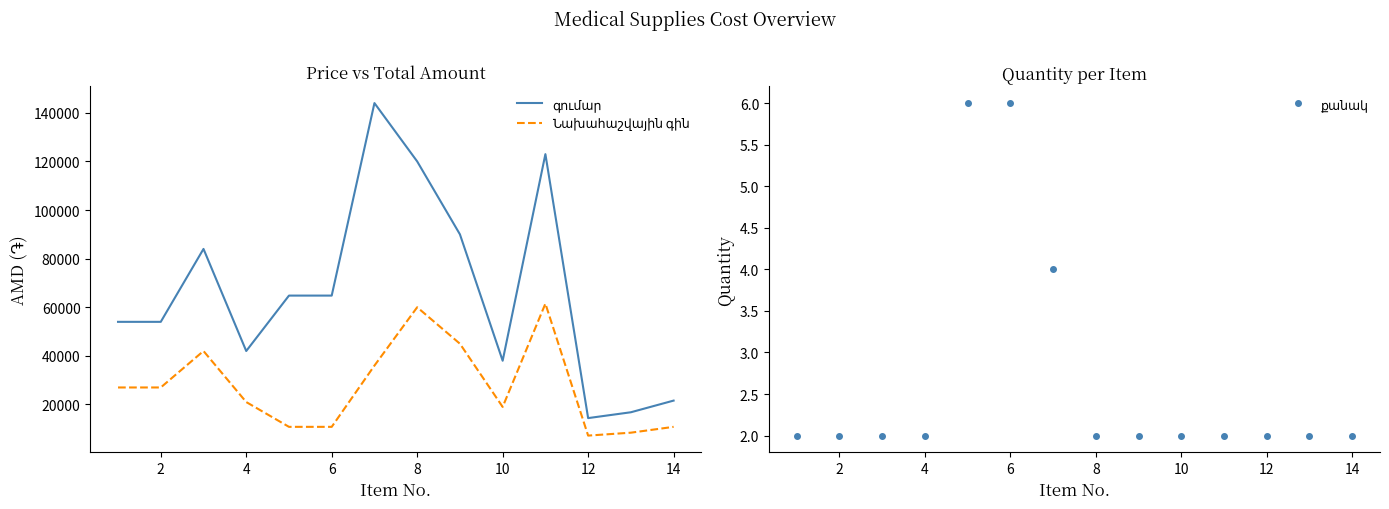

True or false: գումար and Նախահաշվային գին intersect in this chart.

False